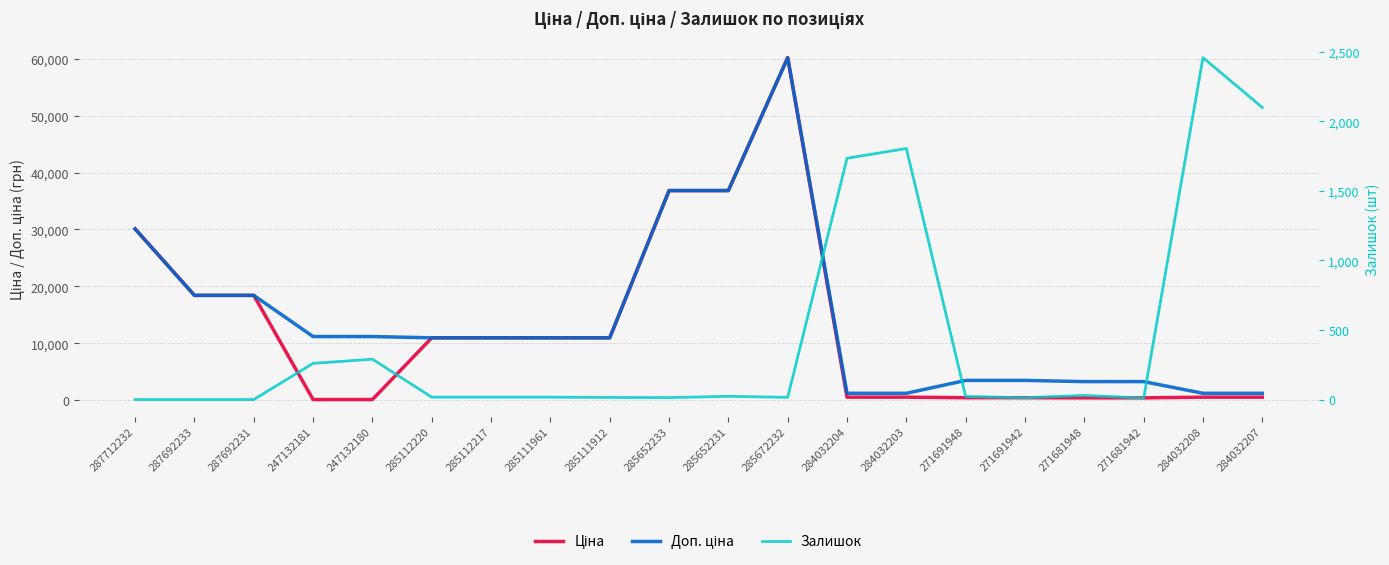

At which category is the sum across all series the highest?

285672232